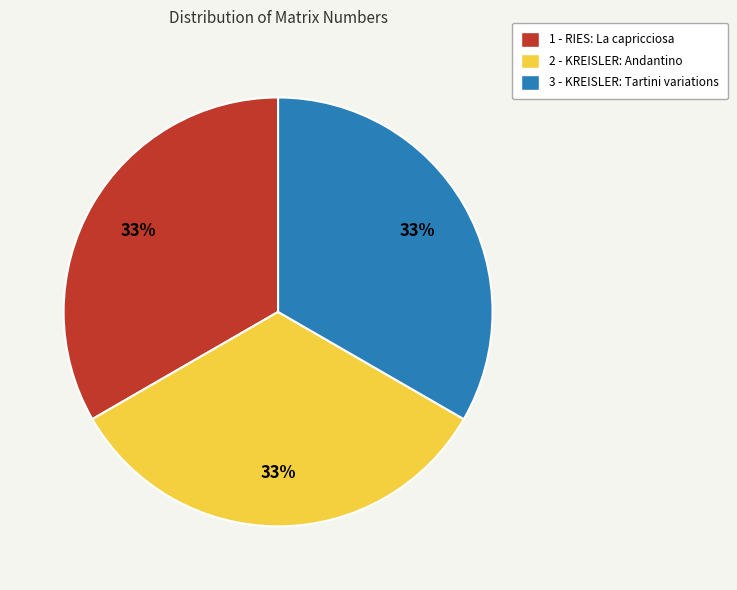

True or false: 1 - RIES: La capricciosa accounts for 20% of the total.

False